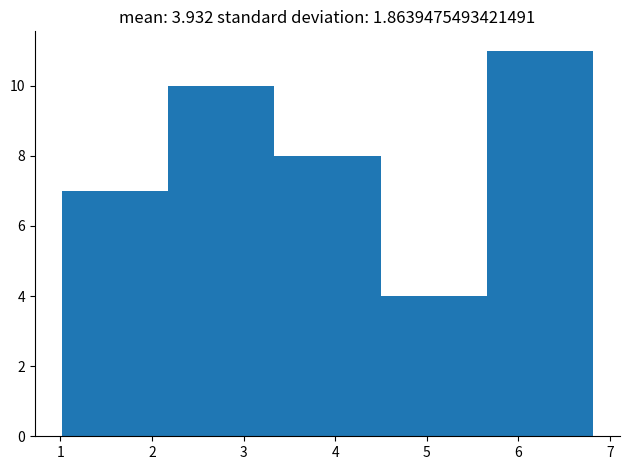

What is the height of the bar covering 5.7 to 6.8 on the x-axis? Neither the bar edges nor the heights are printed on the chart, so give them approximately, as read against the axes.

11